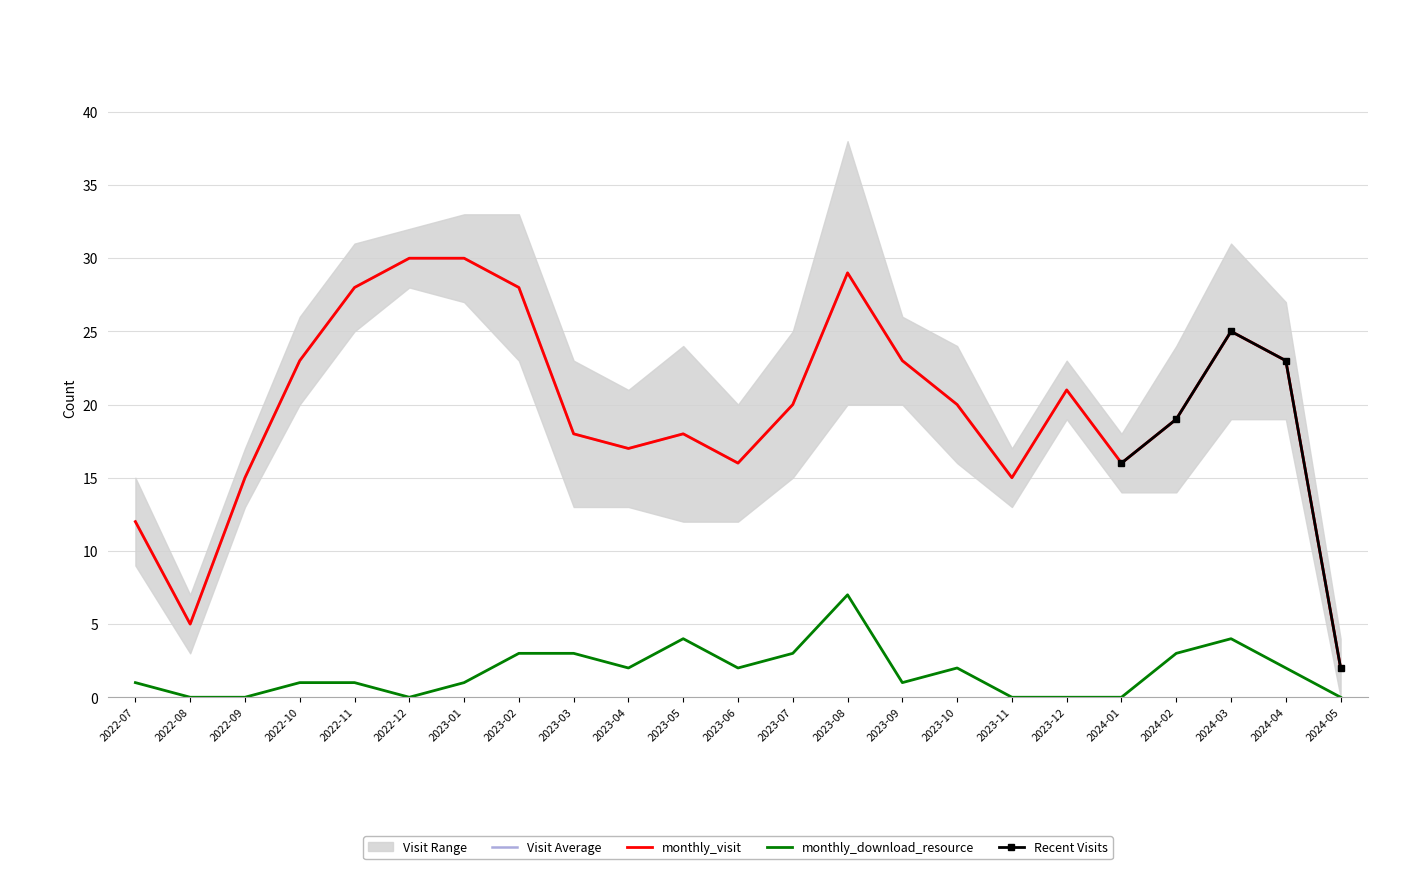

Which has a higher value, 2024-01 or 2023-05?

2023-05